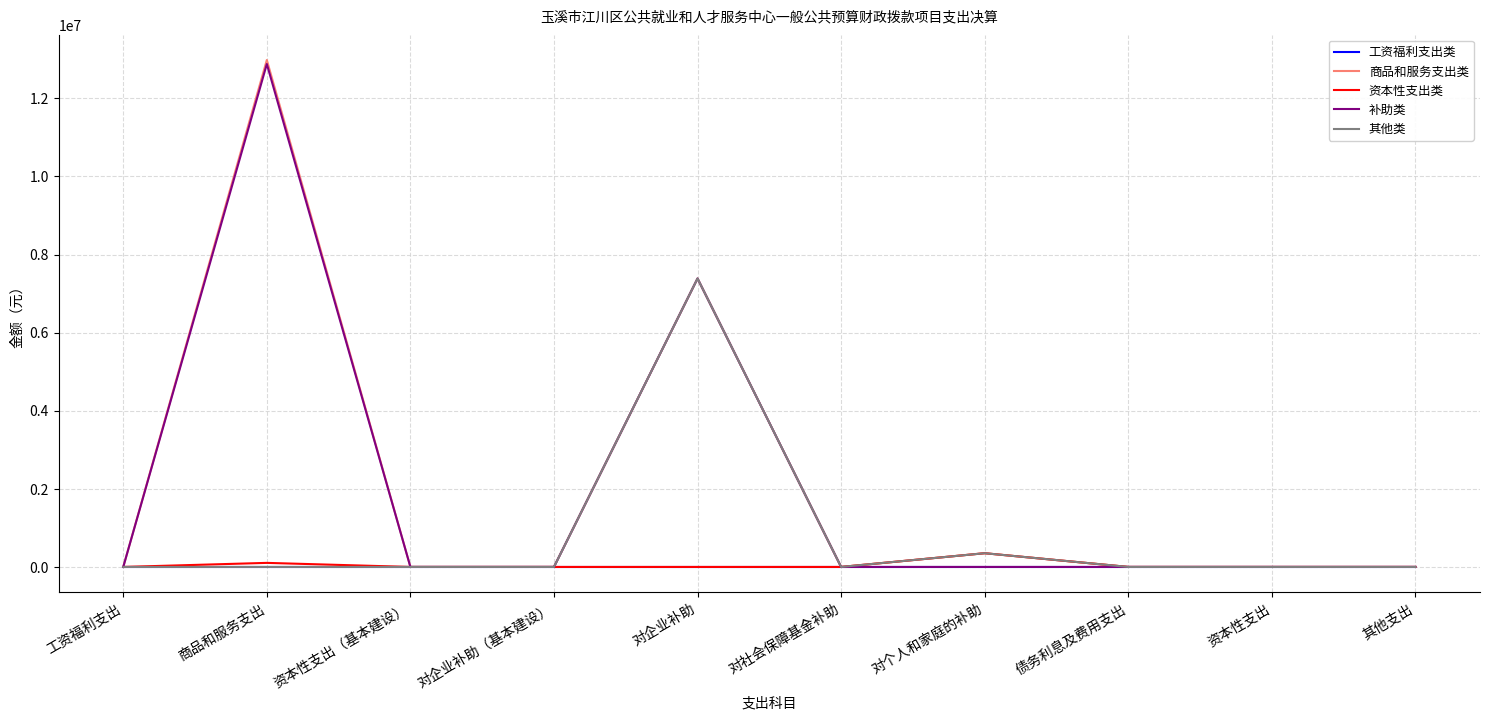

Where is 商品和服务支出类 nearest to the value 6491079?

对企业补助